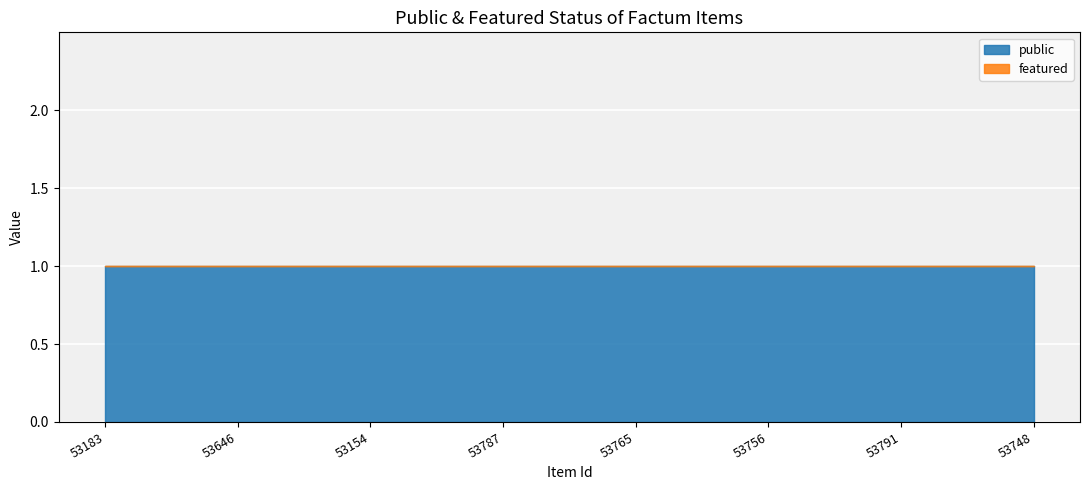

Reading right to left, extract all data points from this chart.

public: 1	1	1	1	1	1	1	1
featured: 0	0	0	0	0	0	0	0